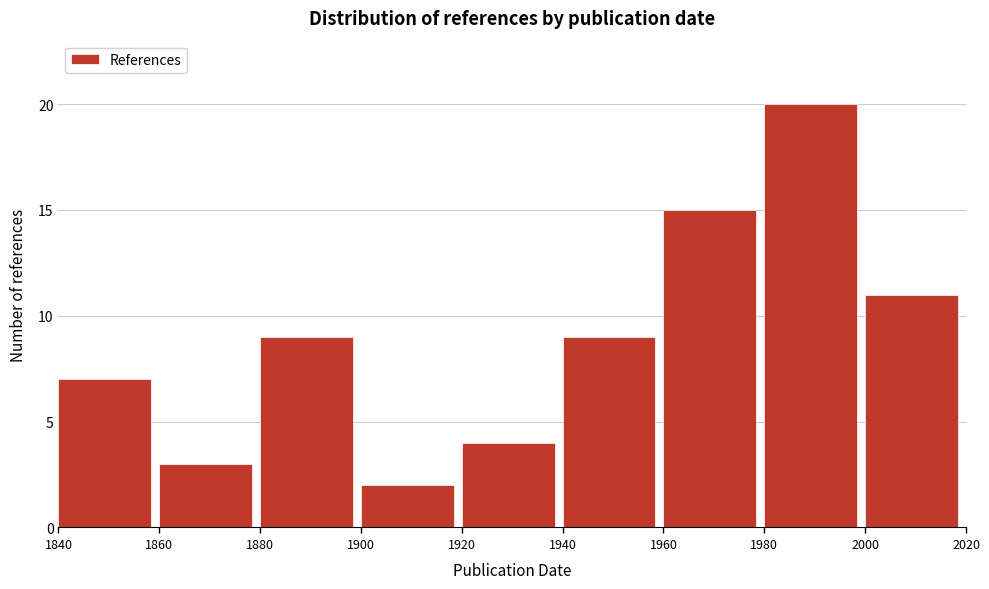

Reading left to right, list every bar in this chart as the range it spans on the x-axis followed by its height. The values are not printed on the chart, so give them approximately, as read against the axis.

1840 to 1860: 7
1860 to 1880: 3
1880 to 1900: 9
1900 to 1920: 2
1920 to 1940: 4
1940 to 1960: 9
1960 to 1980: 15
1980 to 2000: 20
2000 to 2020: 11